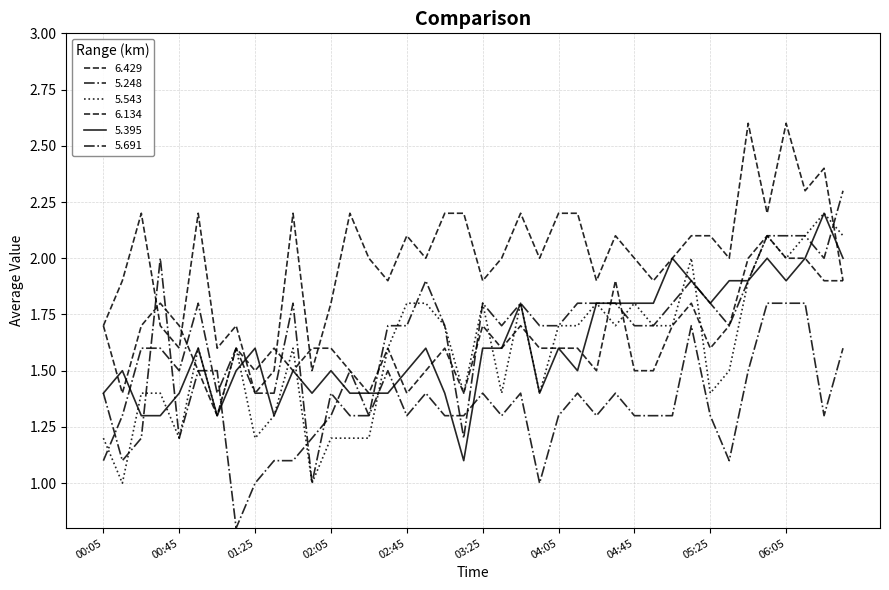

Is this an area chart (filled region under the line)?

No